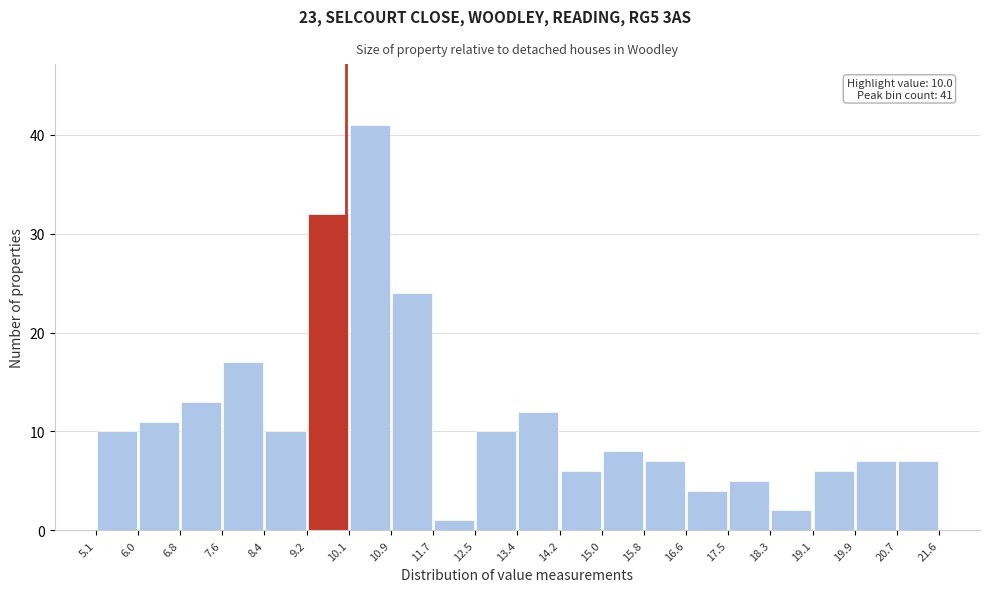

Over which range of the x-axis is the bar tallest?

10.1 to 10.9